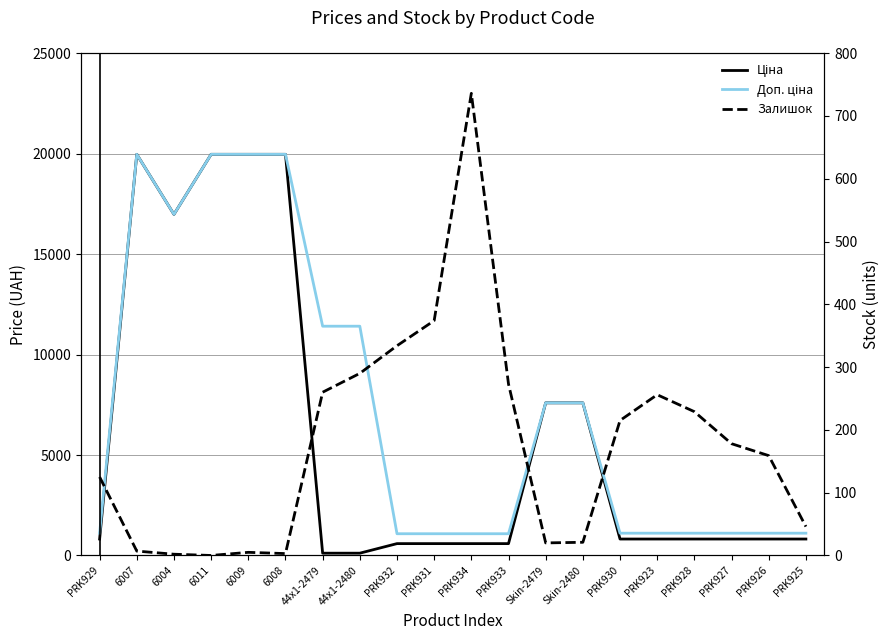

Which series changed the most between PRK931 and PRK930?

Ціна